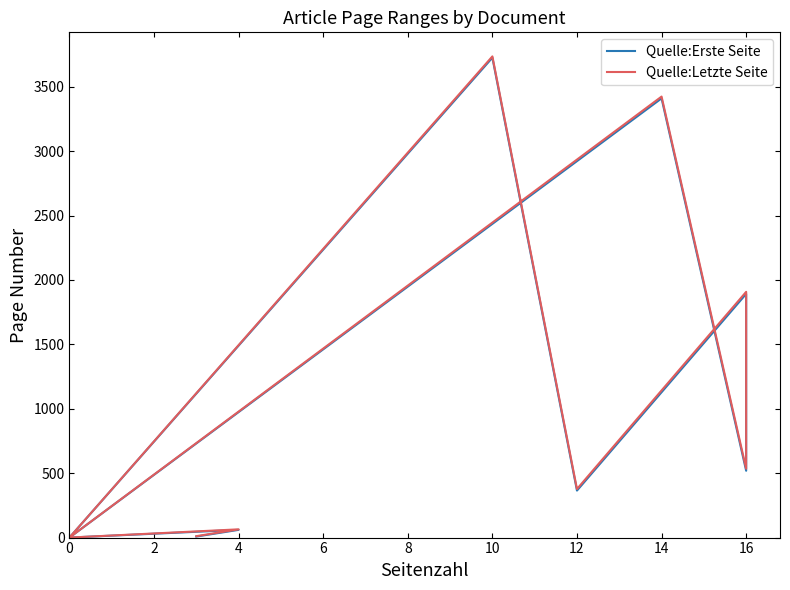

Which series has the widest spread of values?

Quelle:Letzte Seite